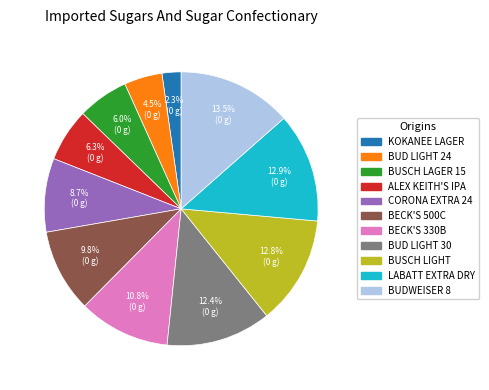

Is there any slice that represents more than half of the pie?

No